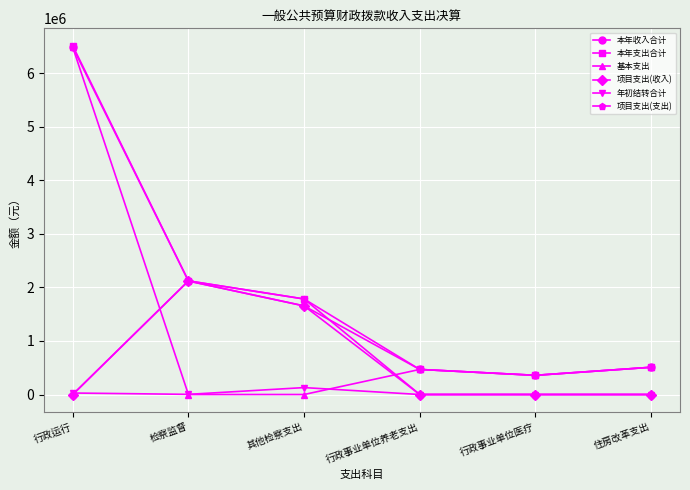

Count the number of categories in the chart.

6